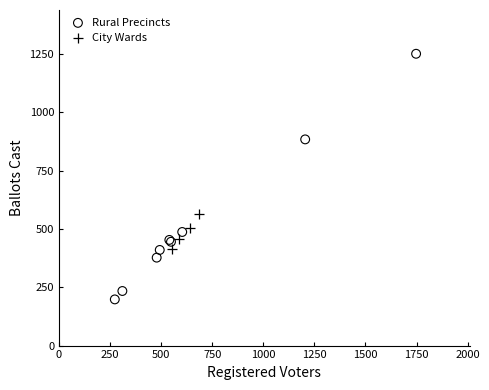

Which series contains the highest Y value?

Rural Precincts